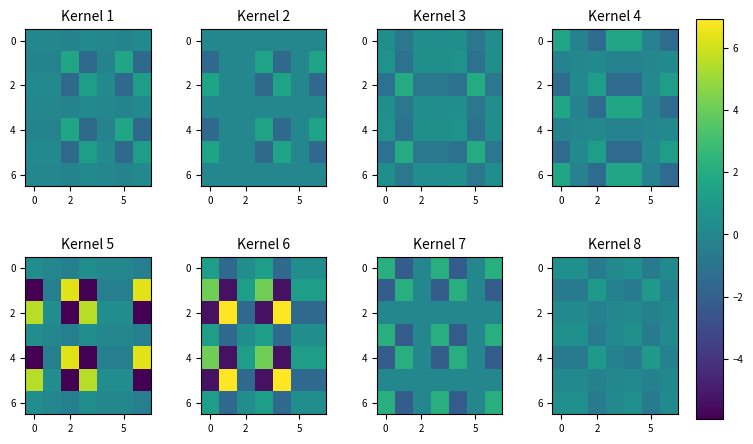

How many 0 values are between 0 and 1?

5